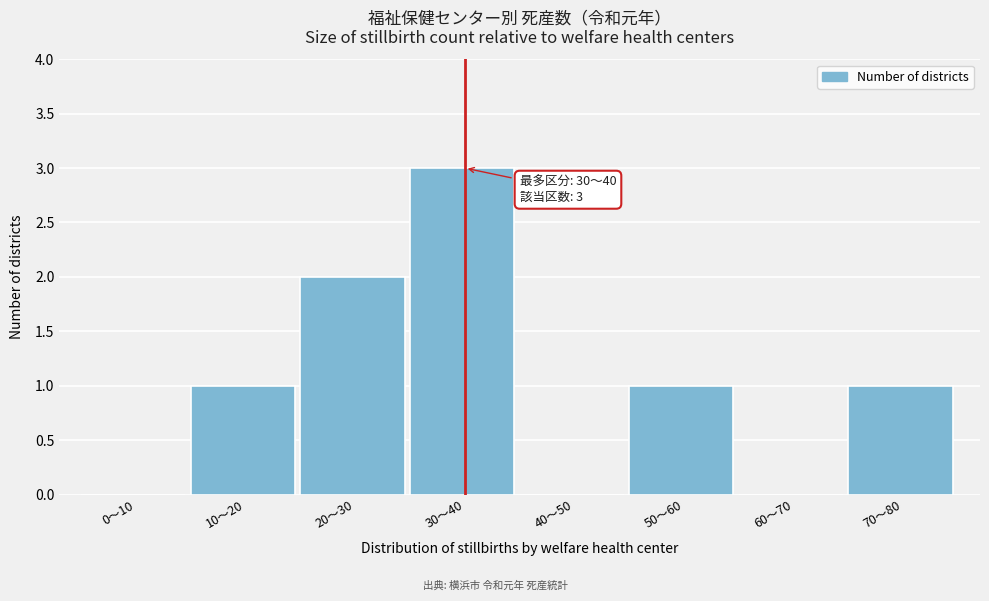

Reading left to right, what are all the values shown in this chart?

0〜10=0	10〜20=1	20〜30=2	30〜40=3	40〜50=0	50〜60=1	60〜70=0	70〜80=1